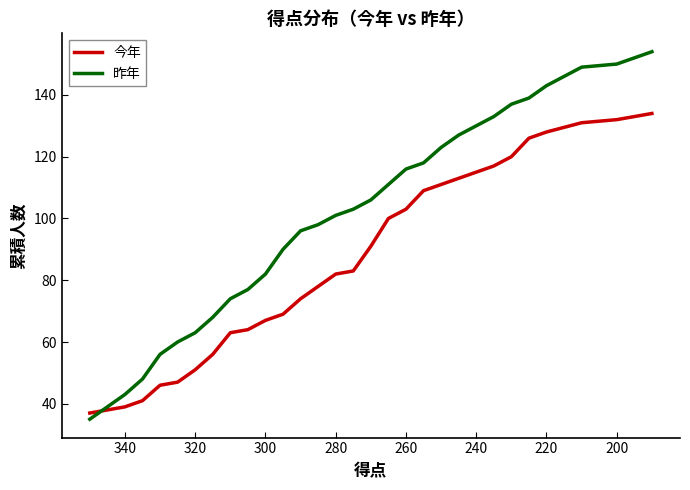

Is this an area chart (filled region under the line)?

No